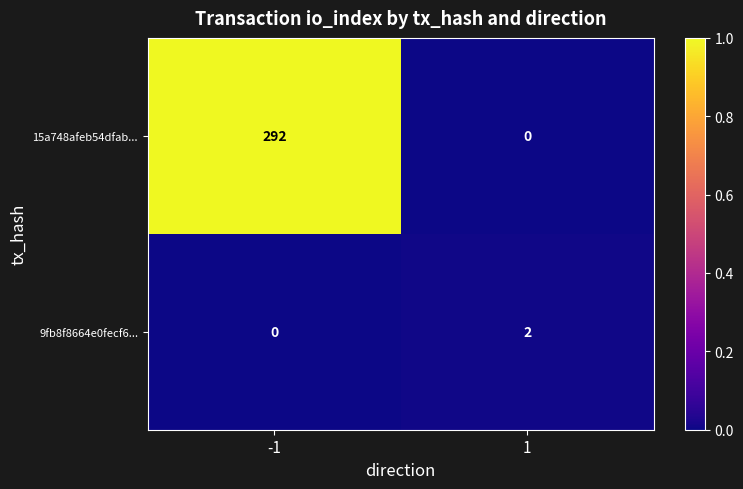

Which series has the largest total across all categories?

15a748afeb54dfab...